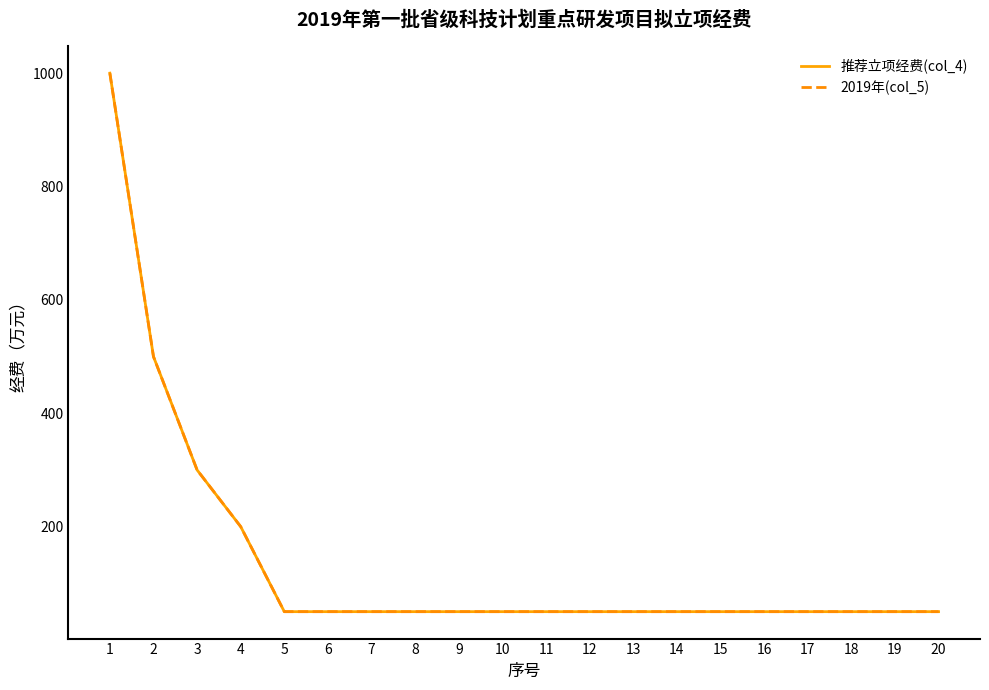

At which category does the chart reach its minimum across all series?

5